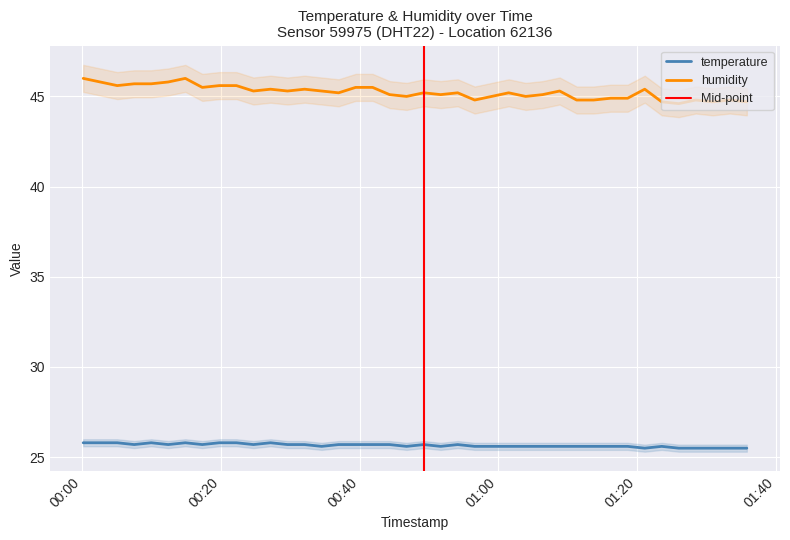

What is the highest value of the temperature series?

25.8